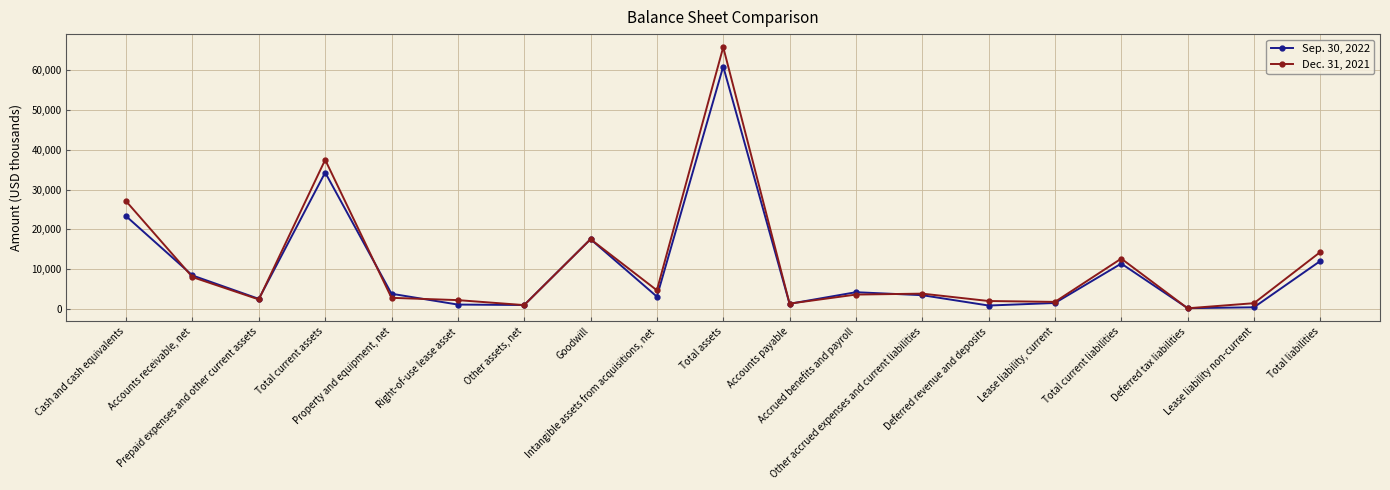

How many interior local valleys does the Dec. 31, 2021 series have?

6